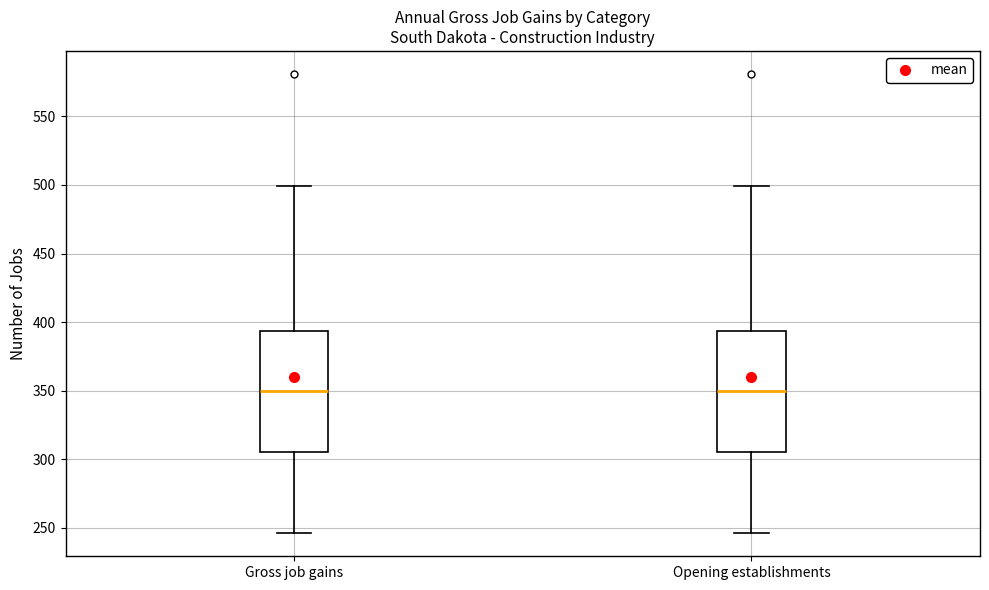

Reading left to right, transcribe this box plot: for each box, give where its median line is, the range the box spans, and where its two whiskers end, as read against the y-axis. The values are not printed on the chart, so give them approximately, as read against the axis.

Gross job gains: median 350, box 305 to 395, whiskers 245 to 500
Opening establishments: median 350, box 305 to 395, whiskers 245 to 500